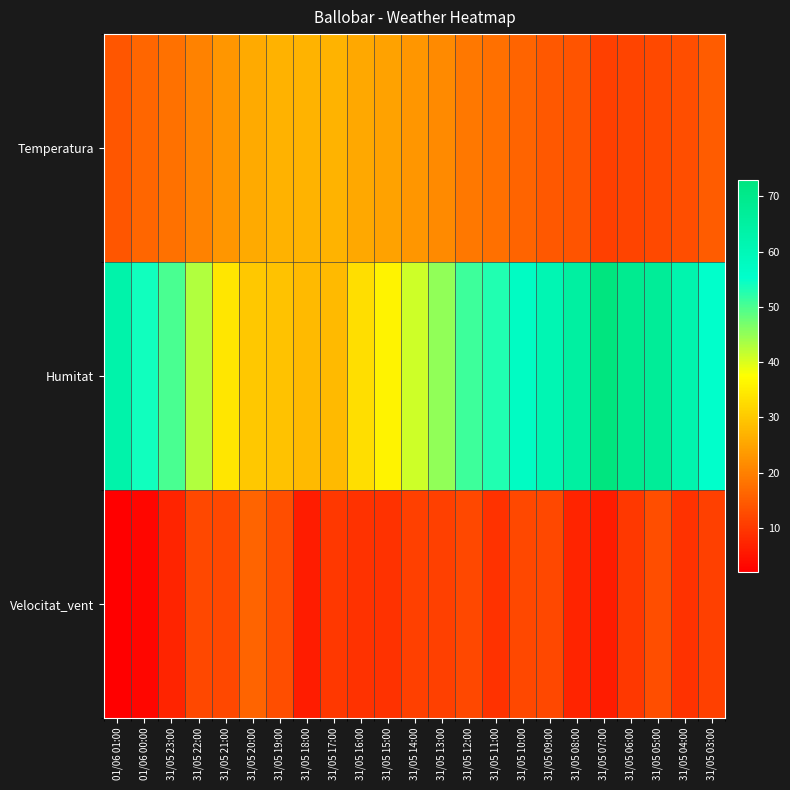

Reading left to right, list all the values displayed in this chart.

Temperatura: 01/06 01:00=14.0	01/06 00:00=16.2	31/05 23:00=17.9	31/05 22:00=20.2	31/05 21:00=23.0	31/05 20:00=25.6	31/05 19:00=26.9	31/05 18:00=27.2	31/05 17:00=27.0	31/05 16:00=25.4	31/05 15:00=24.6	31/05 14:00=22.9	31/05 13:00=21.2	31/05 12:00=18.9	31/05 11:00=17.7	31/05 10:00=15.9	31/05 09:00=14.4	31/05 08:00=13.8	31/05 07:00=11.0	31/05 06:00=11.7	31/05 05:00=12.3	31/05 04:00=13.0	31/05 03:00=14.8
Humitat: 01/06 01:00=63.0	01/06 00:00=54.0	31/05 23:00=50.0	31/05 22:00=43.0	31/05 21:00=34.0	31/05 20:00=30.0	31/05 19:00=29.0	31/05 18:00=28.0	31/05 17:00=28.0	31/05 16:00=33.0	31/05 15:00=36.0	31/05 14:00=41.0	31/05 13:00=45.0	31/05 12:00=51.0	31/05 11:00=53.0	31/05 10:00=57.0	31/05 09:00=61.0	31/05 08:00=65.0	31/05 07:00=73.0	31/05 06:00=69.0	31/05 05:00=67.0	31/05 04:00=62.0	31/05 03:00=55.0
Velocitat_vent: 01/06 01:00=2.0	01/06 00:00=3.0	31/05 23:00=7.0	31/05 22:00=12.0	31/05 21:00=12.0	31/05 20:00=16.0	31/05 19:00=13.0	31/05 18:00=6.0	31/05 17:00=10.0	31/05 16:00=9.0	31/05 15:00=9.0	31/05 14:00=11.0	31/05 13:00=11.0	31/05 12:00=12.0	31/05 11:00=9.0	31/05 10:00=12.0	31/05 09:00=12.0	31/05 08:00=7.0	31/05 07:00=6.0	31/05 06:00=10.0	31/05 05:00=13.0	31/05 04:00=9.0	31/05 03:00=11.0